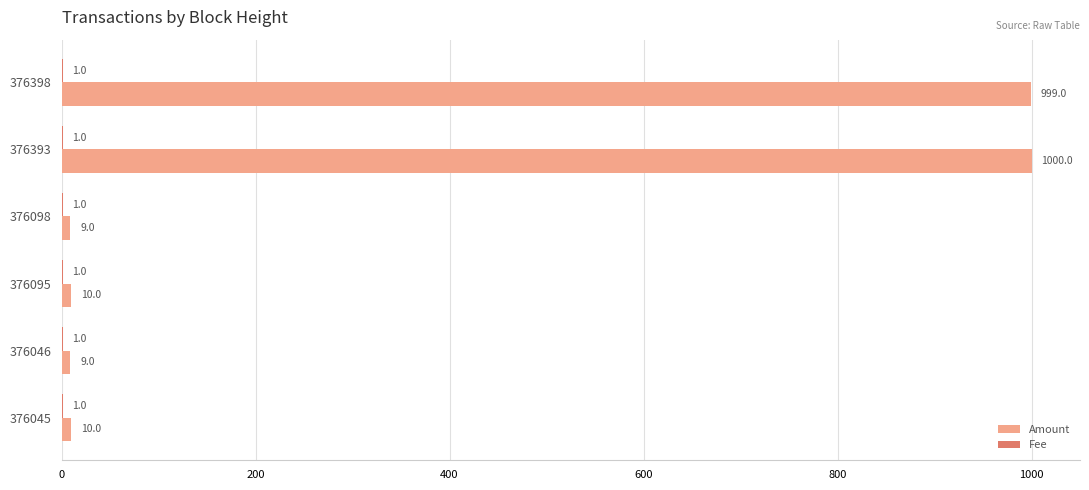

Which series changed the most between 376098 and 376045?

Amount